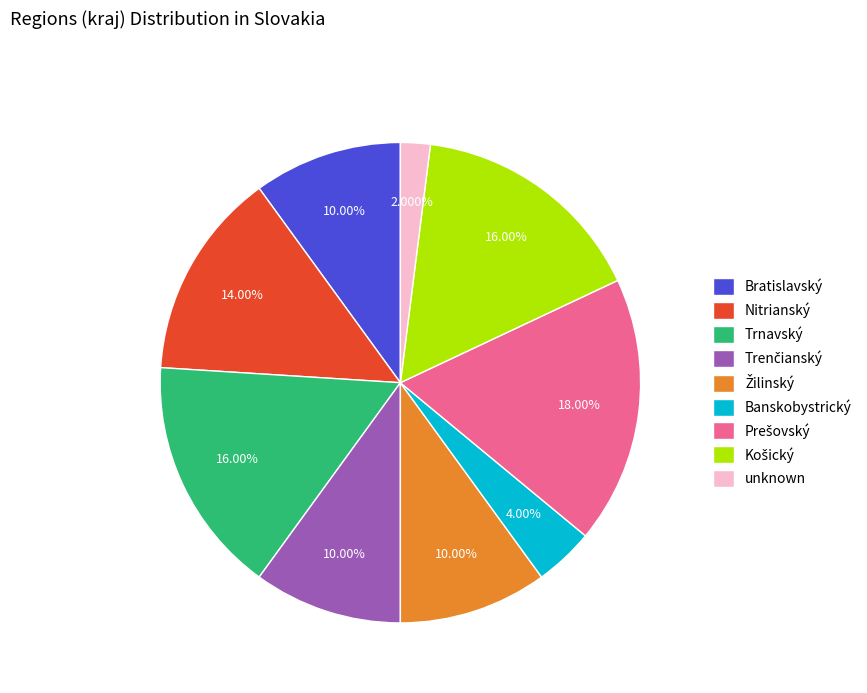

Is there any slice that represents more than half of the pie?

No